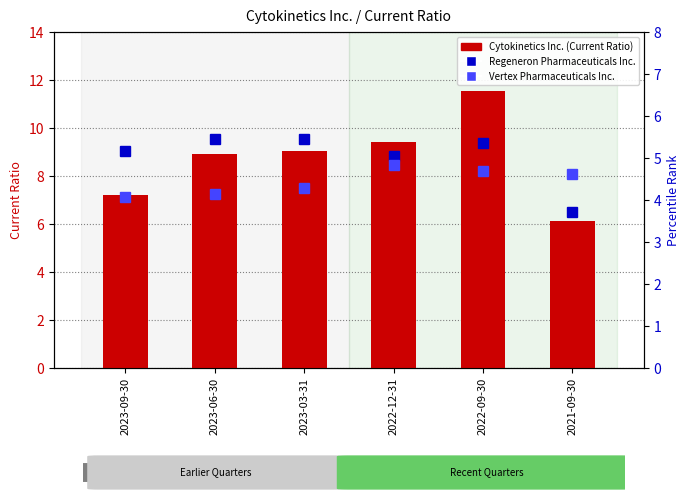

Are the bars horizontal?

No